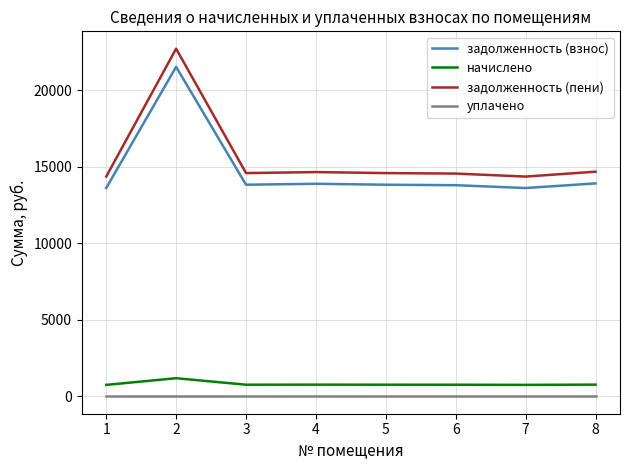

Rank the series by their maximum value, from lowest to highest.

уплачено, начислено, задолженность (взнос), задолженность (пени)